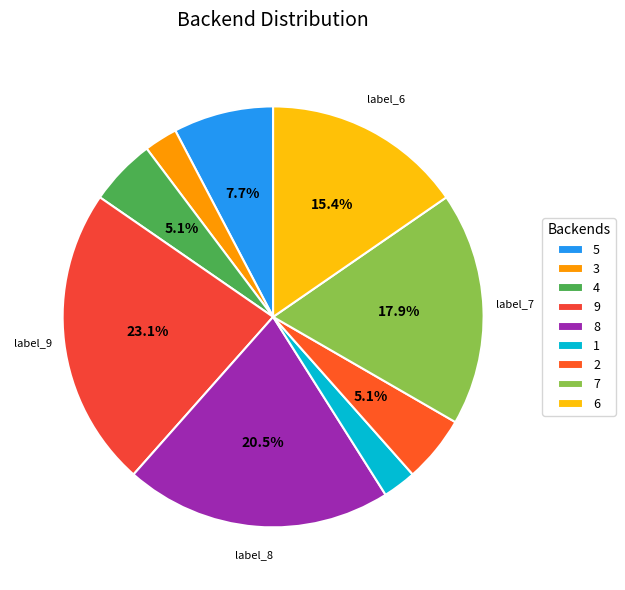

What is the total percentage of 8 and 4?

25.6%